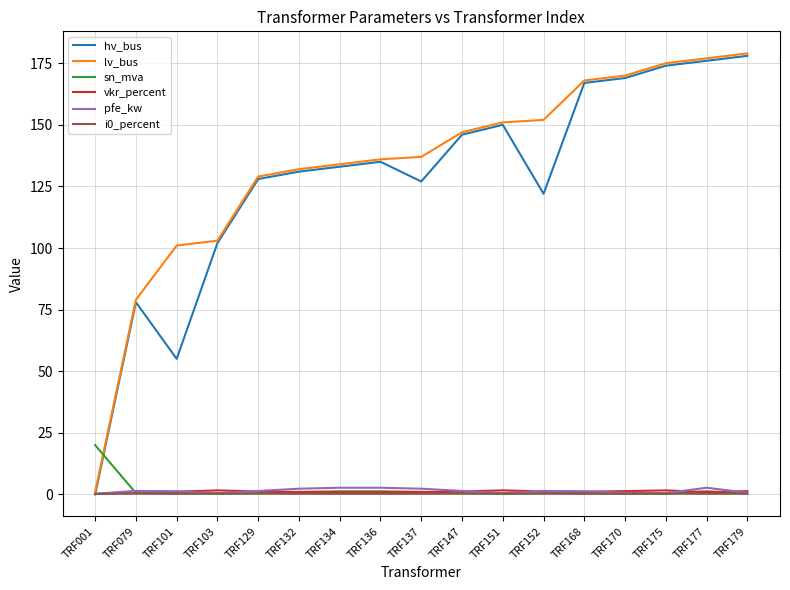

What is the sum of the vkr_percent values at TRF147 and TRF132?

2.2